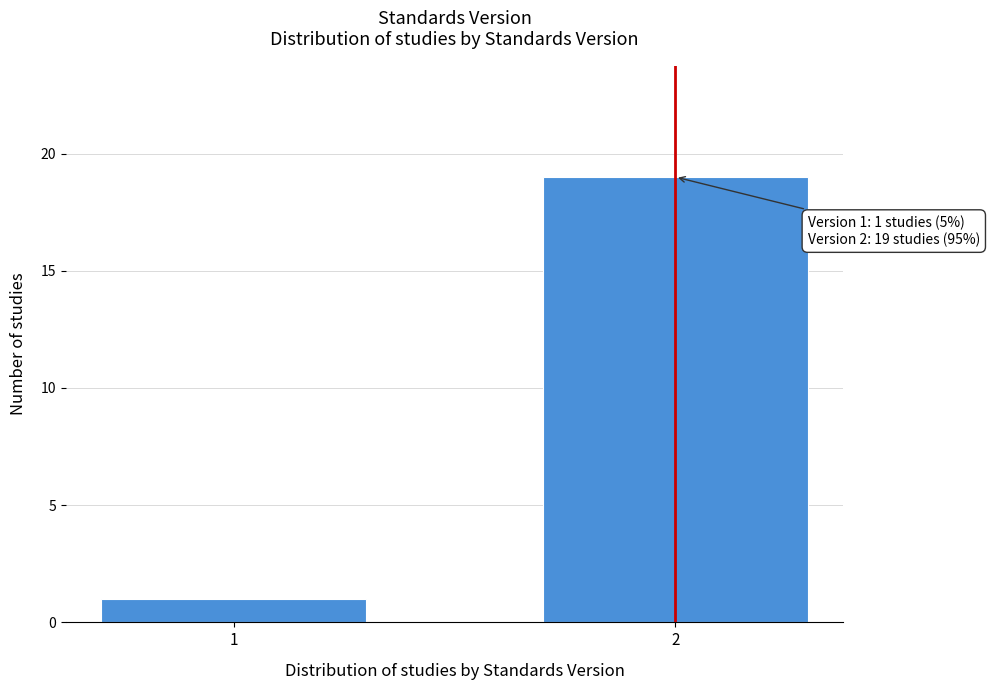

Reading left to right, list all the values displayed in this chart.

1=1	2=19